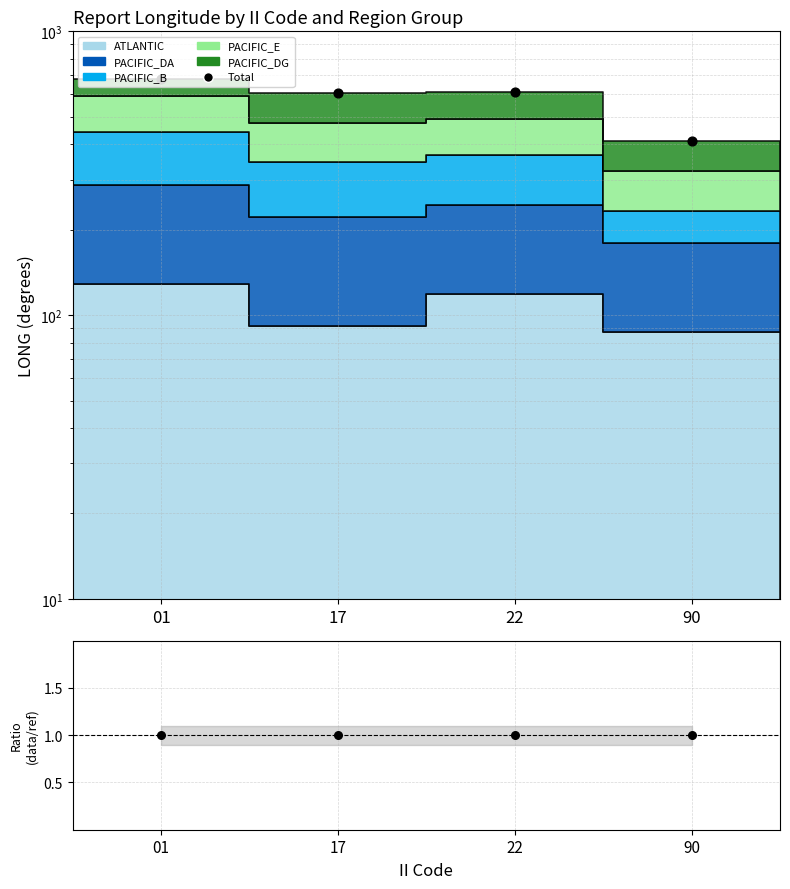

What is the change in value from 22 to 90?

-199.8